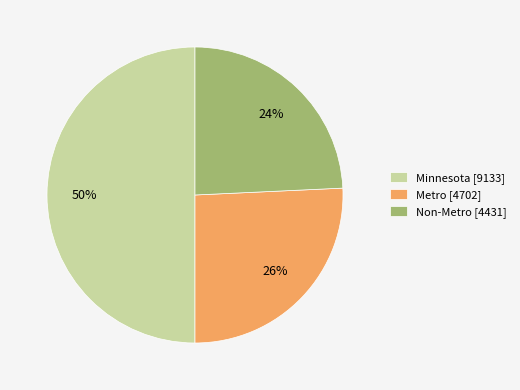

Does Metro represent more than half of the total?

No